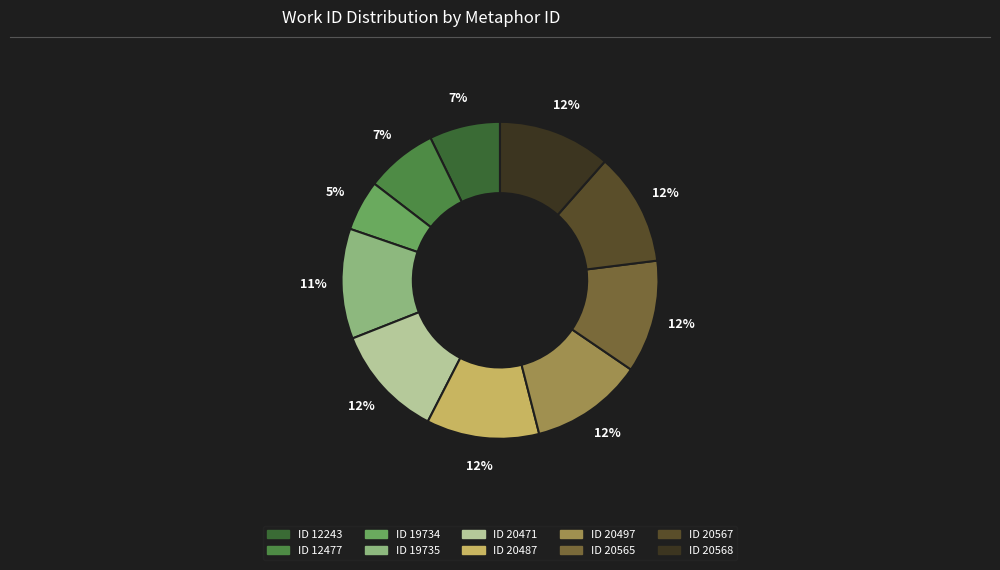

To the nearest percent, what is the average slice percentage?

10%